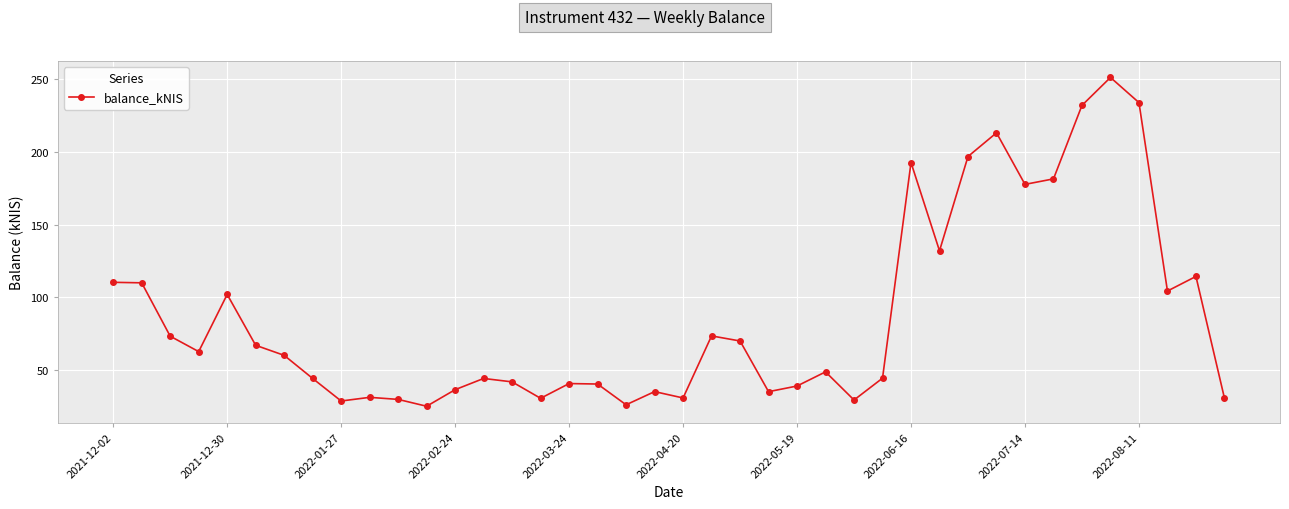

What is the difference between the second highest and minimum values?

208.7